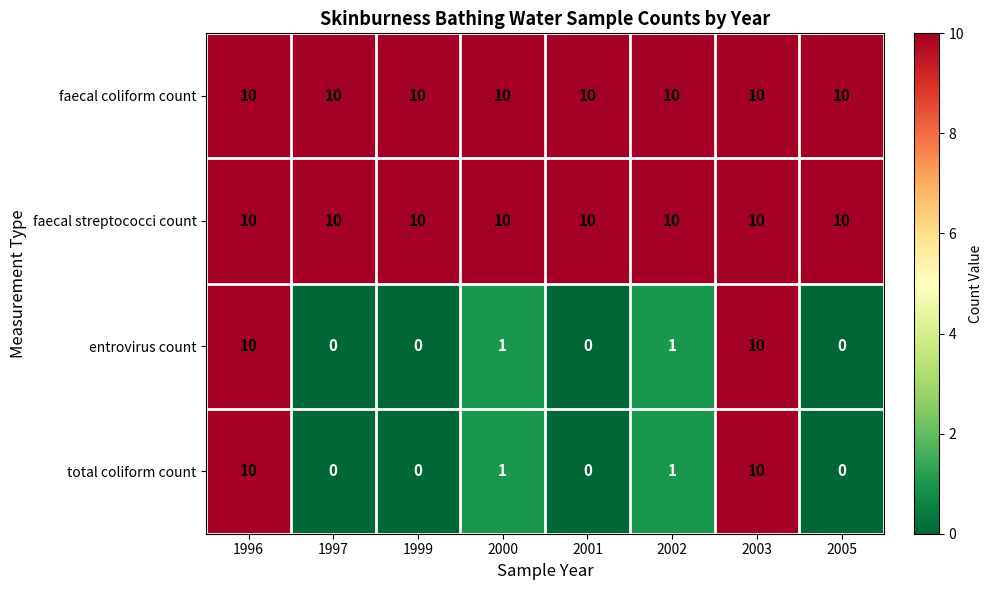

How many total coliform count values are between 0 and 10?

8